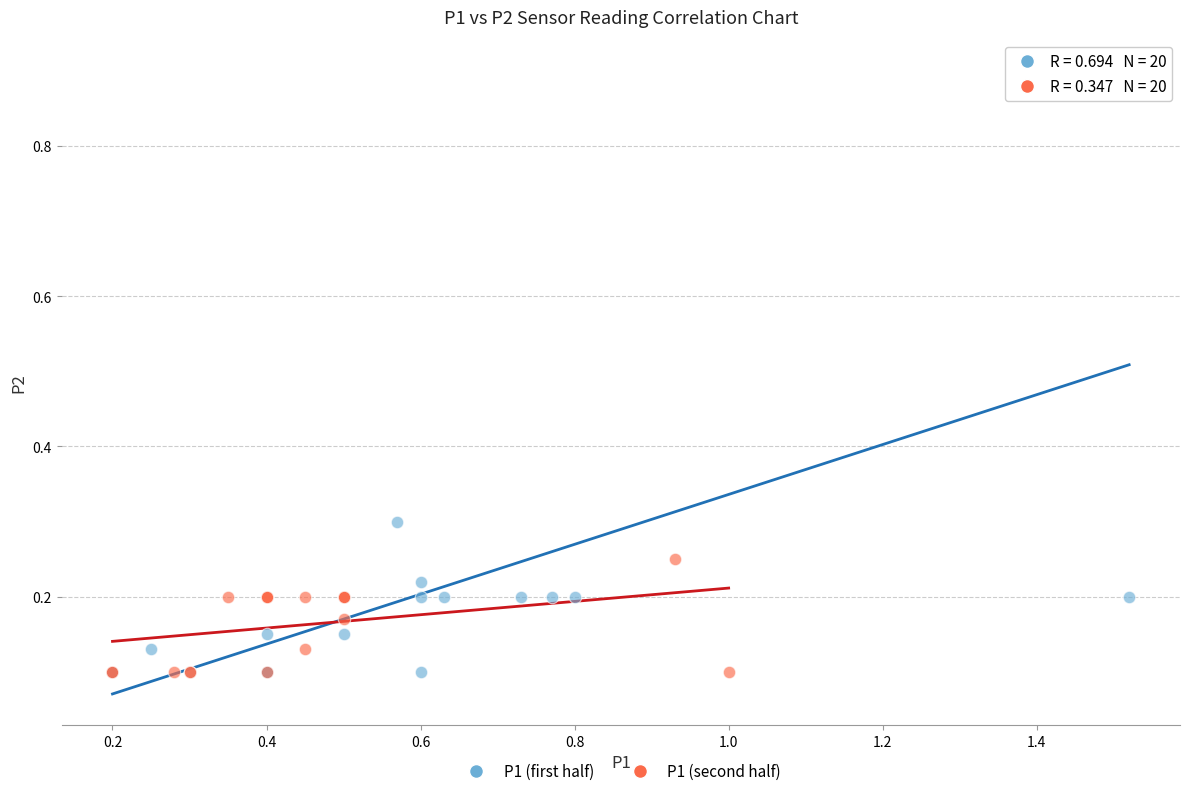

What are all the series names shown in the legend?

P1 (first half), P1 (second half)